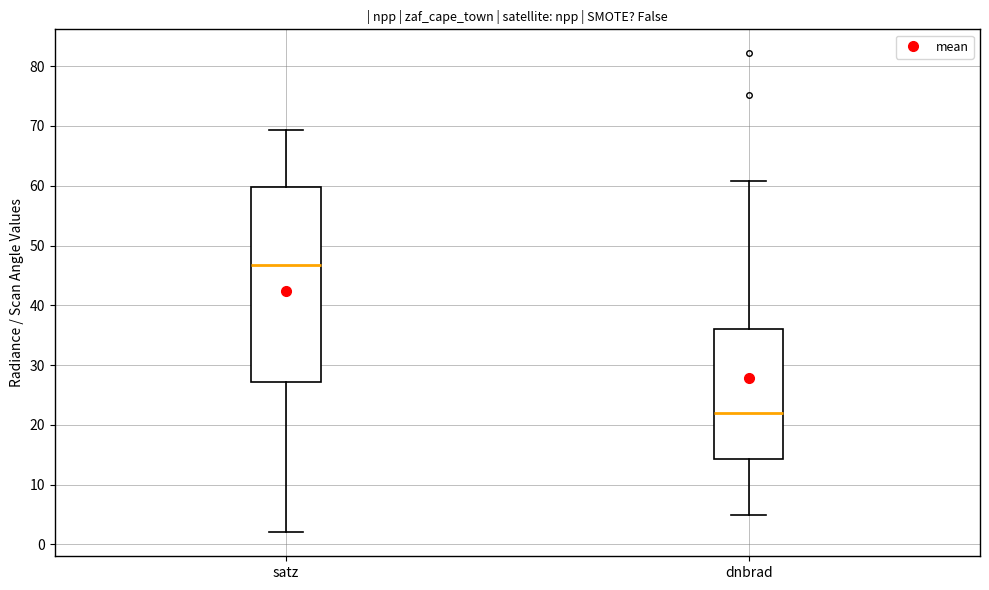

Which box's median line is the highest?

satz